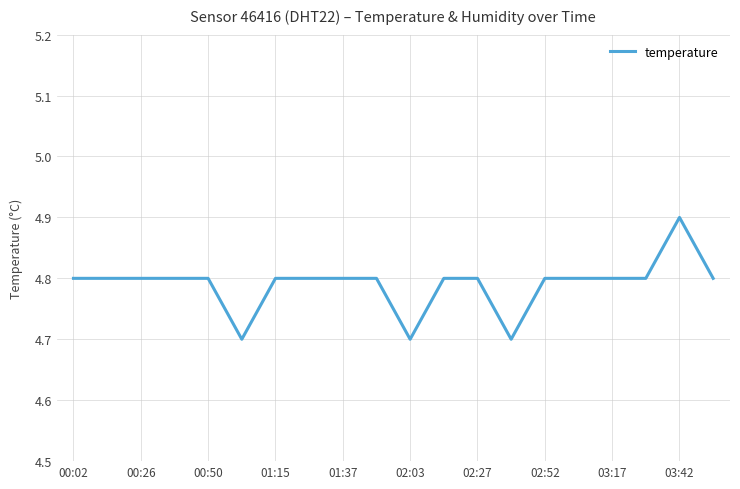

What is the greatest value displayed?

4.9